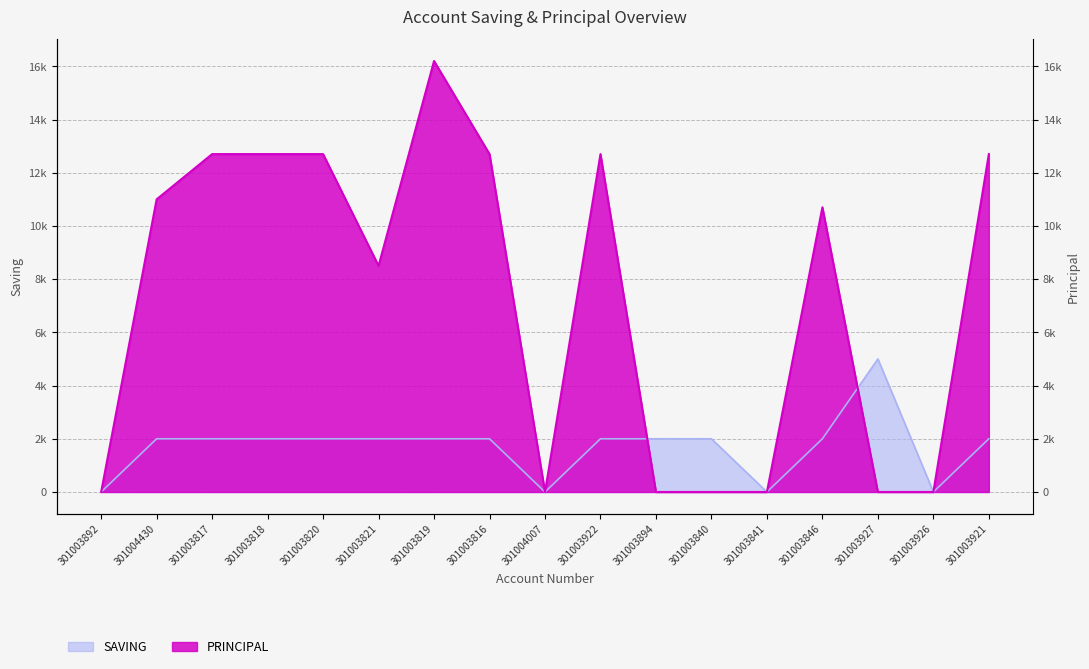

How many intersections are there between PRINCIPAL and SAVING?

2